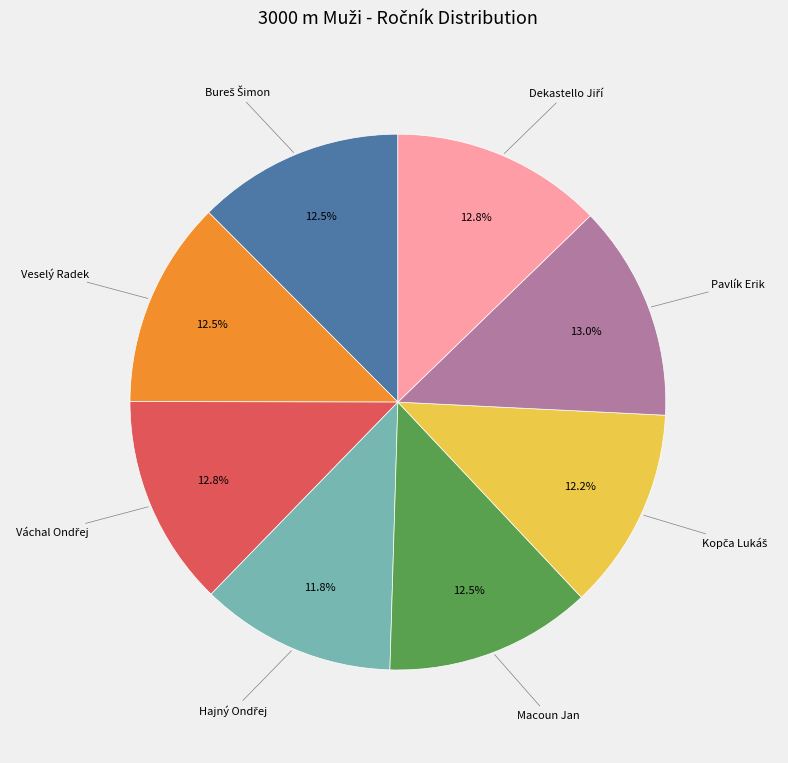

Does Veselý Radek account for over 50% of the chart?

No